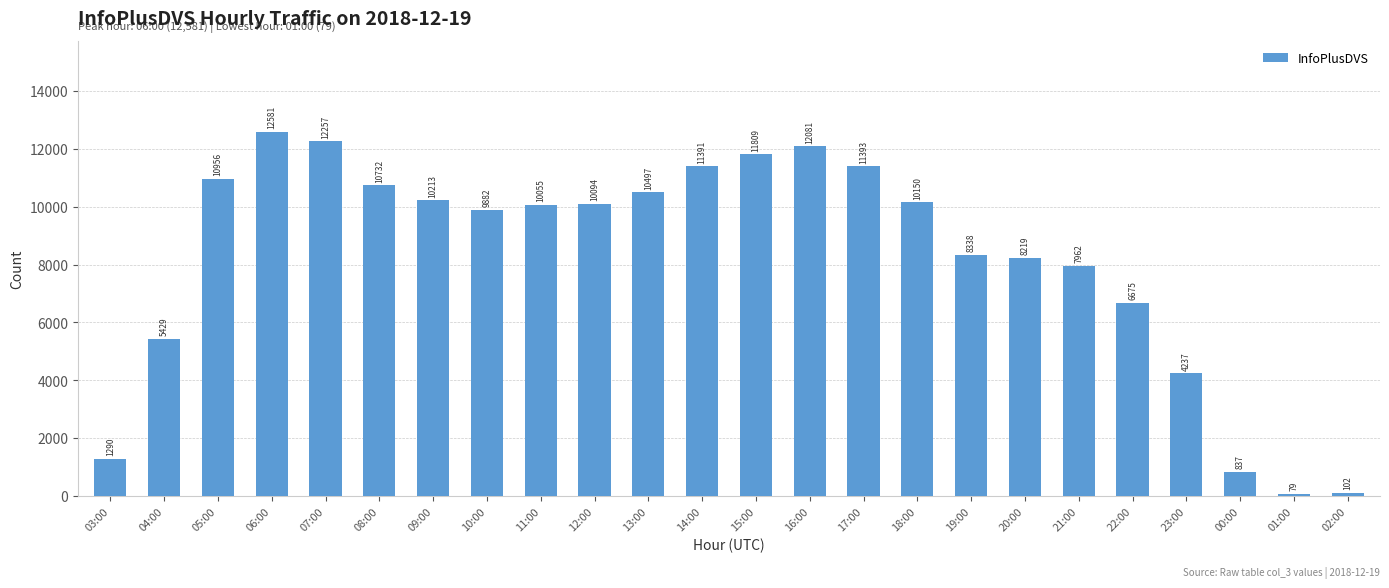

Approximately how many times larger is the value at 18:00 compared to 23:00?

2.4